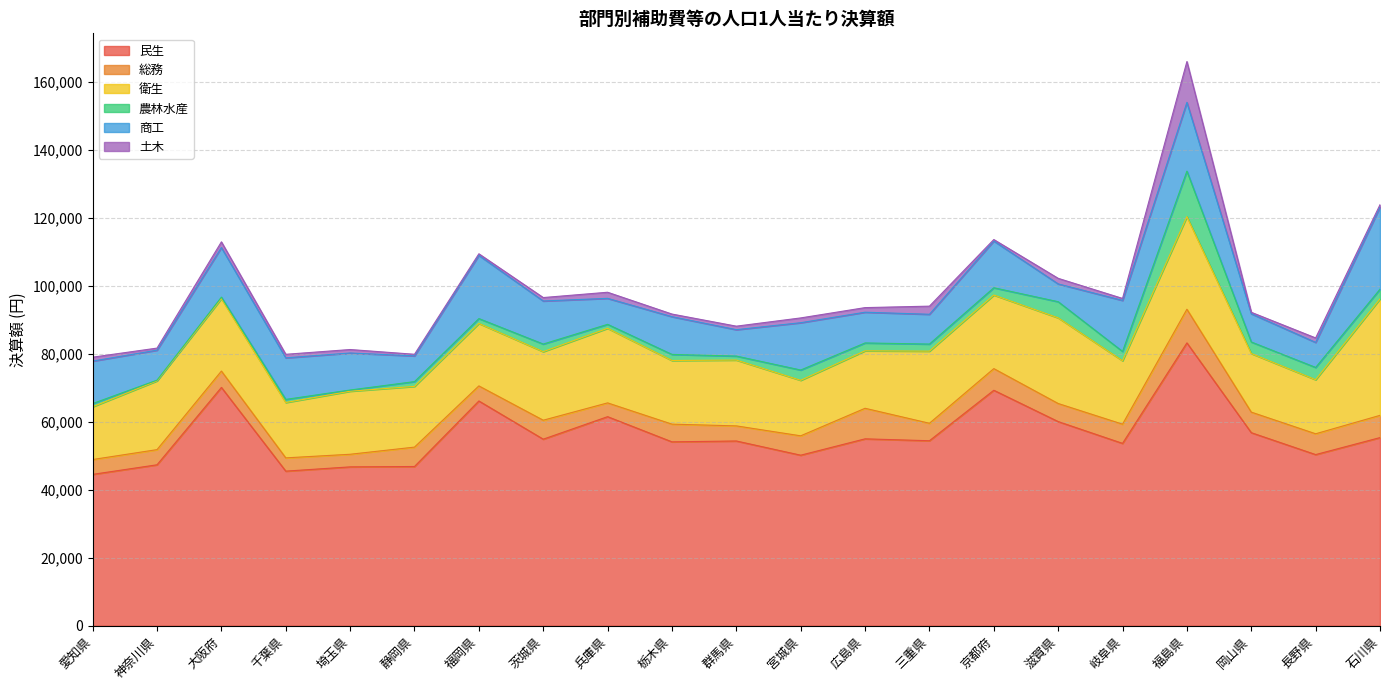

Does the chart have visible grid lines?

Yes